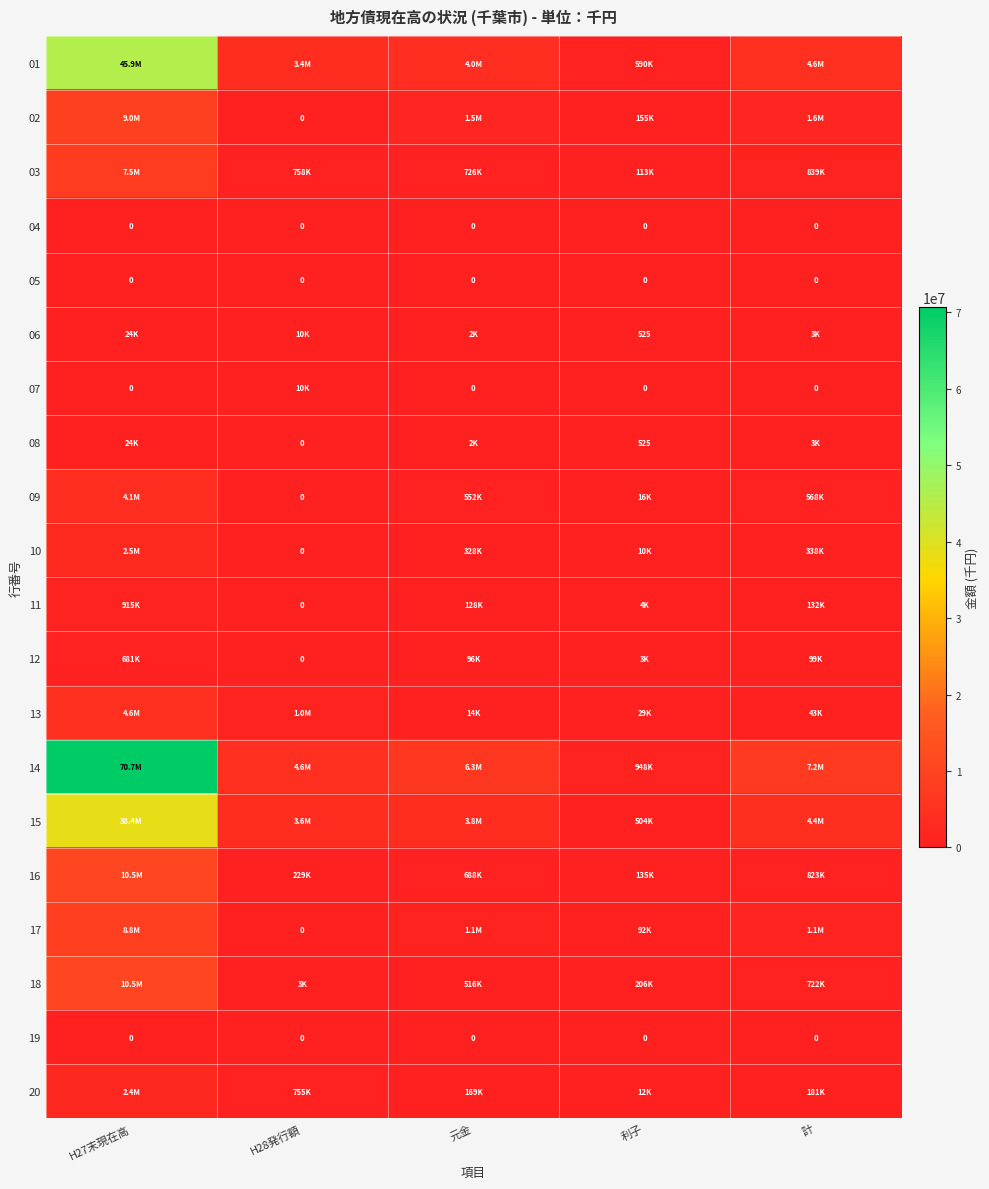

The 05 series shows 0 at 計. True or false?

True